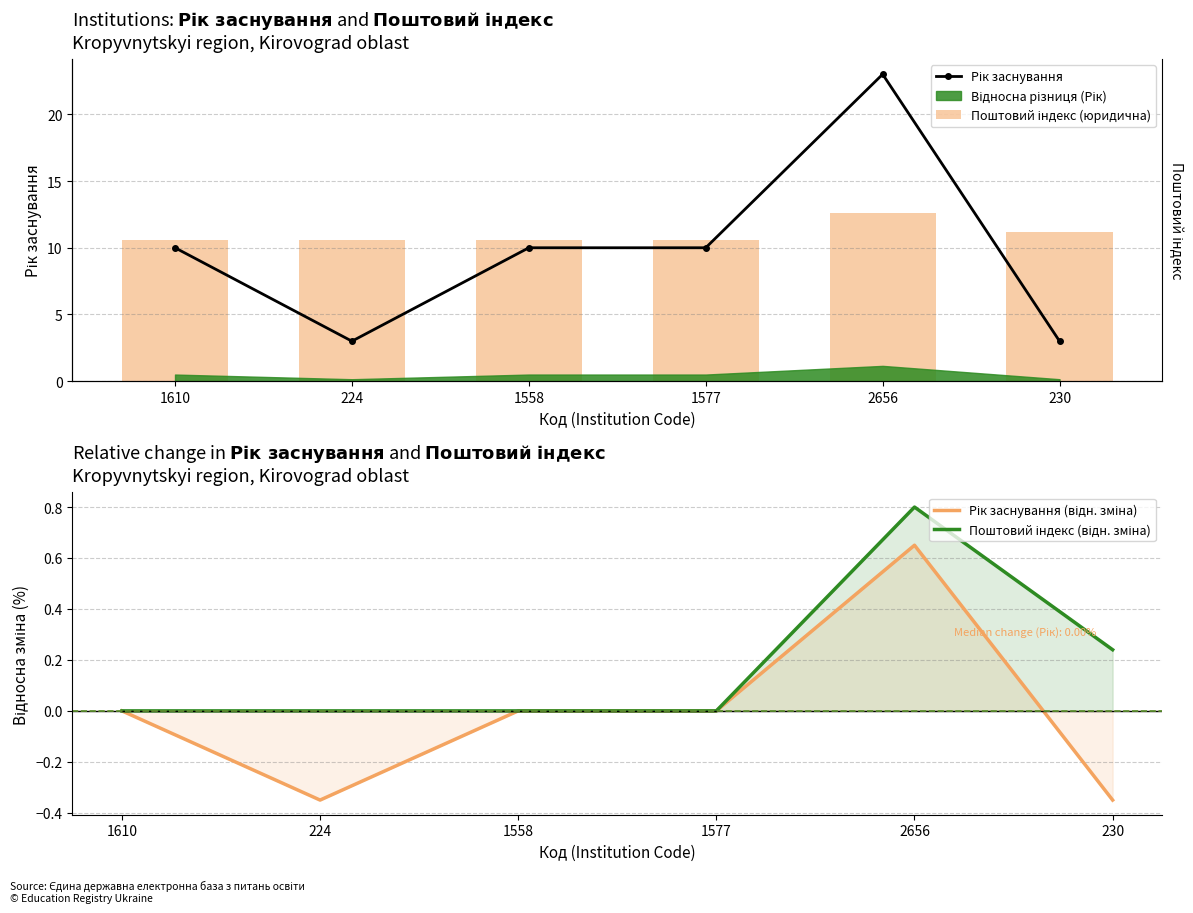

The Рік заснування series shows 10.0 at 1610. True or false?

True